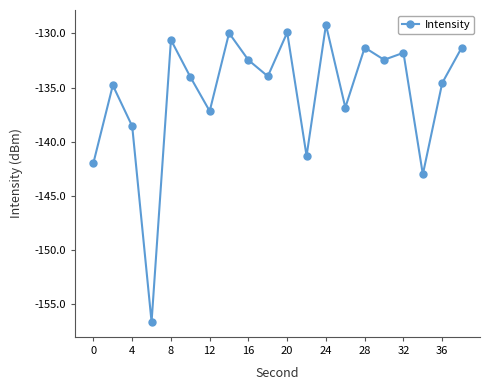

Does the chart have visible grid lines?

No